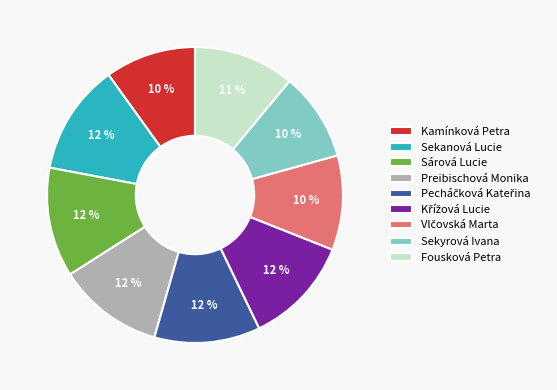

Combined, do Sárová Lucie and Preibischová Monika account for over 50%?

No